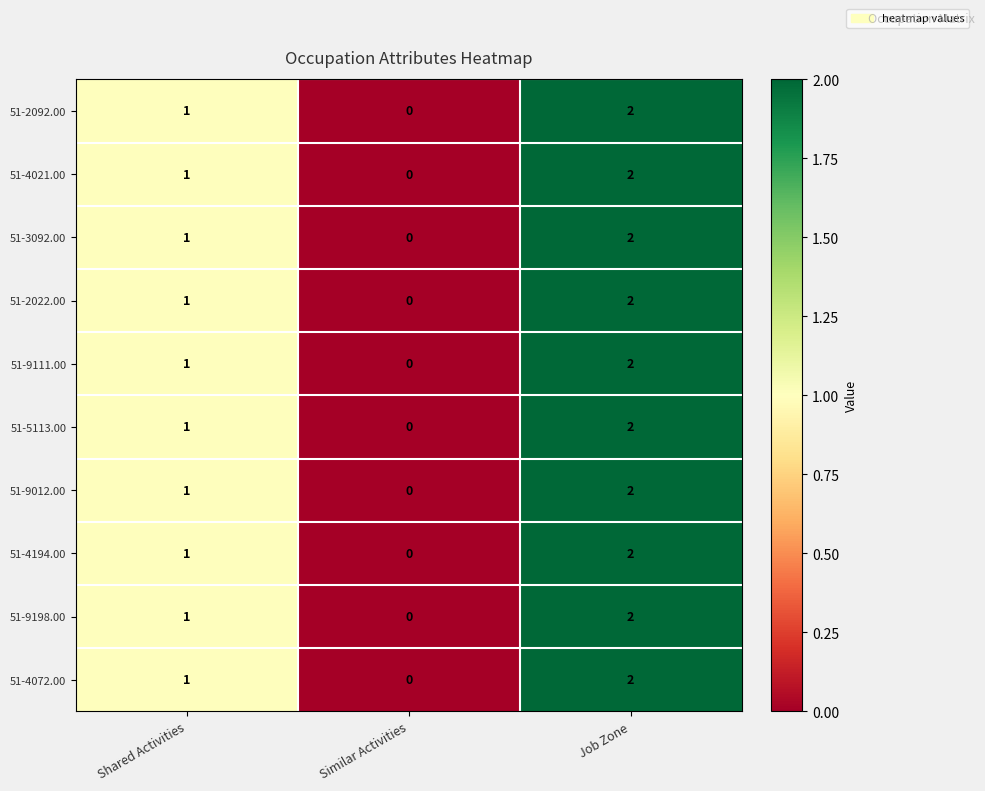

What is the sum of all 51-9111.00 values?

3